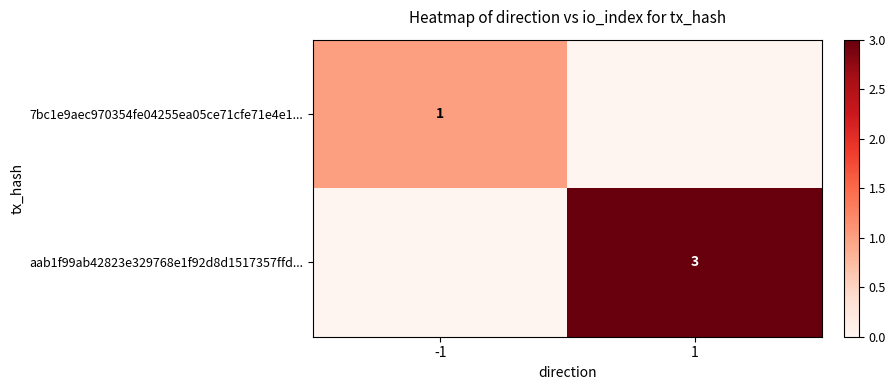

At which category is the sum across all series the highest?

1